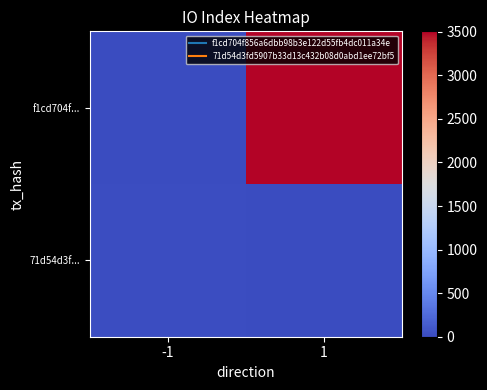

Which series has the largest range (max minus min)?

f1cd704f...